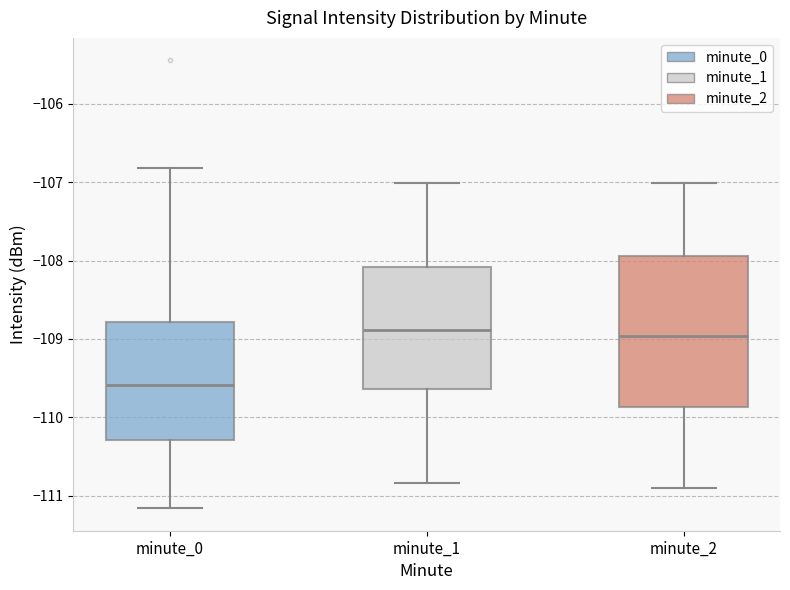

Reading left to right, read every box against the y-axis: the position of its median line, the range the box covers, and the ends of its whiskers. The values are not printed on the chart, so give them approximately, as read against the axis.

minute_0: median -109.6, box -110.3 to -108.8, whiskers -111.2 to -106.8
minute_1: median -108.9, box -109.6 to -108.1, whiskers -110.8 to -107.0
minute_2: median -109.0, box -109.9 to -107.9, whiskers -110.9 to -107.0